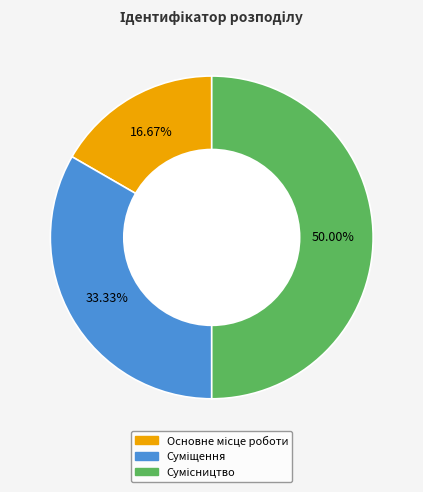

Is there a majority slice in this chart?

No